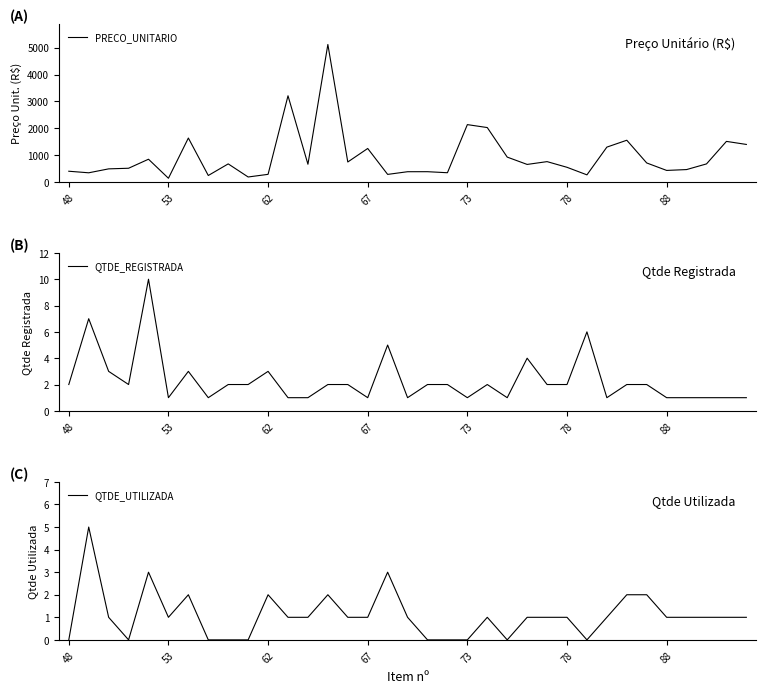

What is the highest value of the QTDE_REGISTRADA series?

10